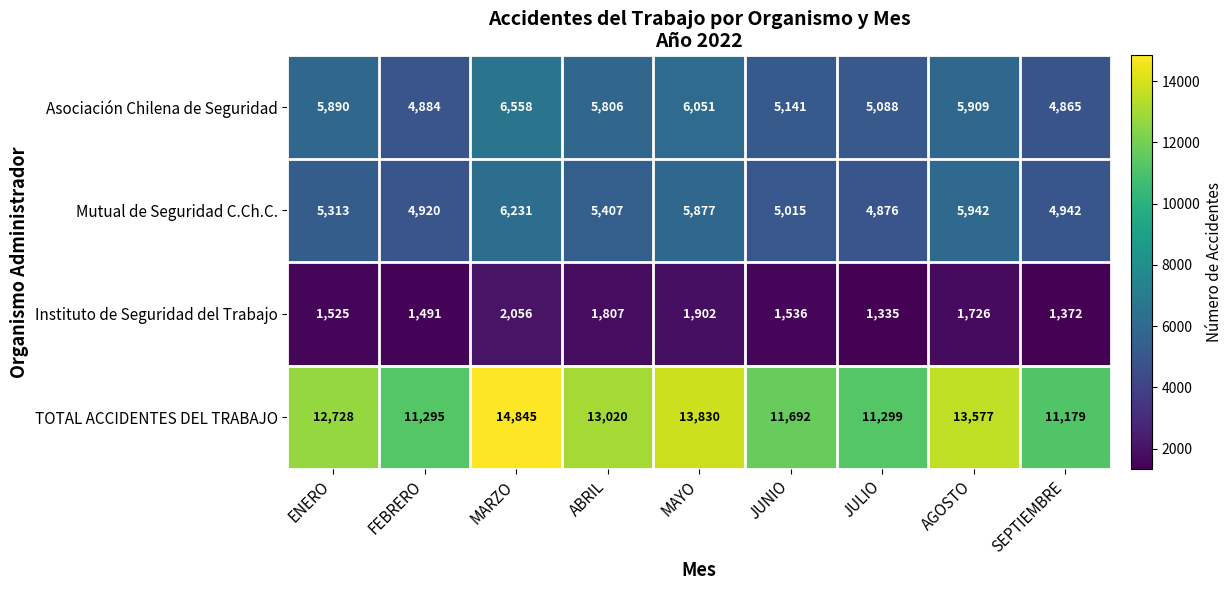

At which label does Asociación Chilena de Seguridad first exceed 5806?

ENERO